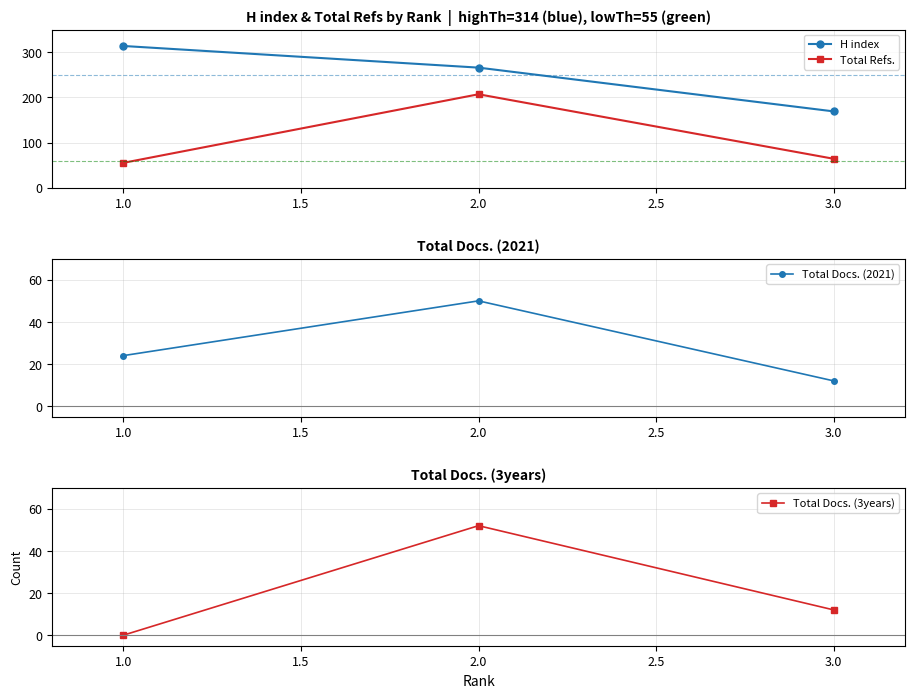

The value of Total Docs. (3years) at 3.0 is 12. True or false?

True